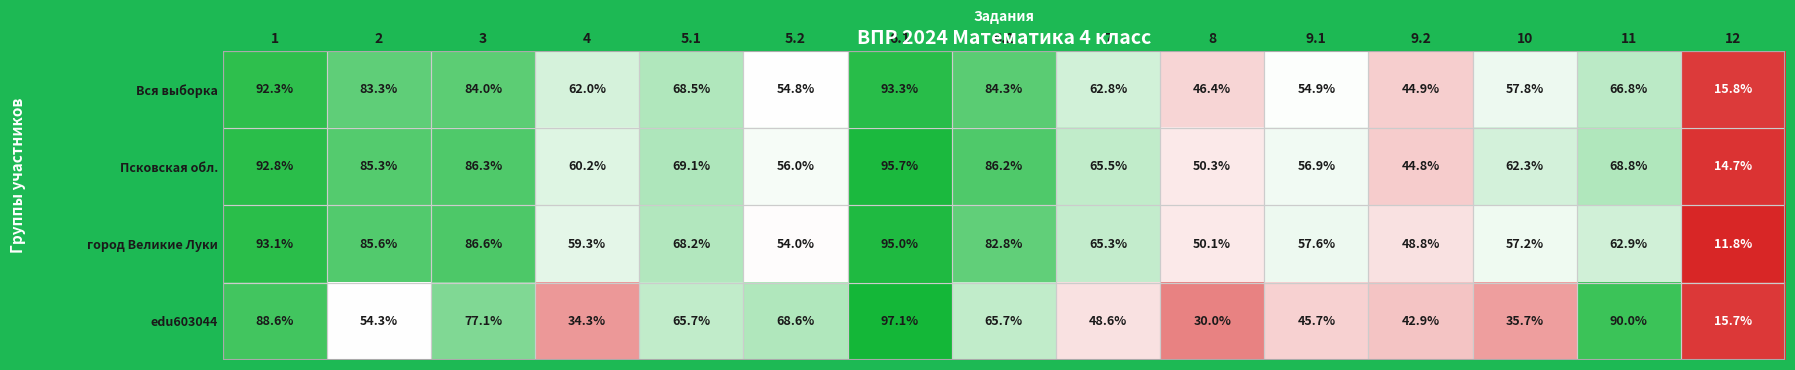

At 5.1, list the series in order from smallest to largest.

edu603044, город Великие Луки, Вся выборка, Псковская обл.